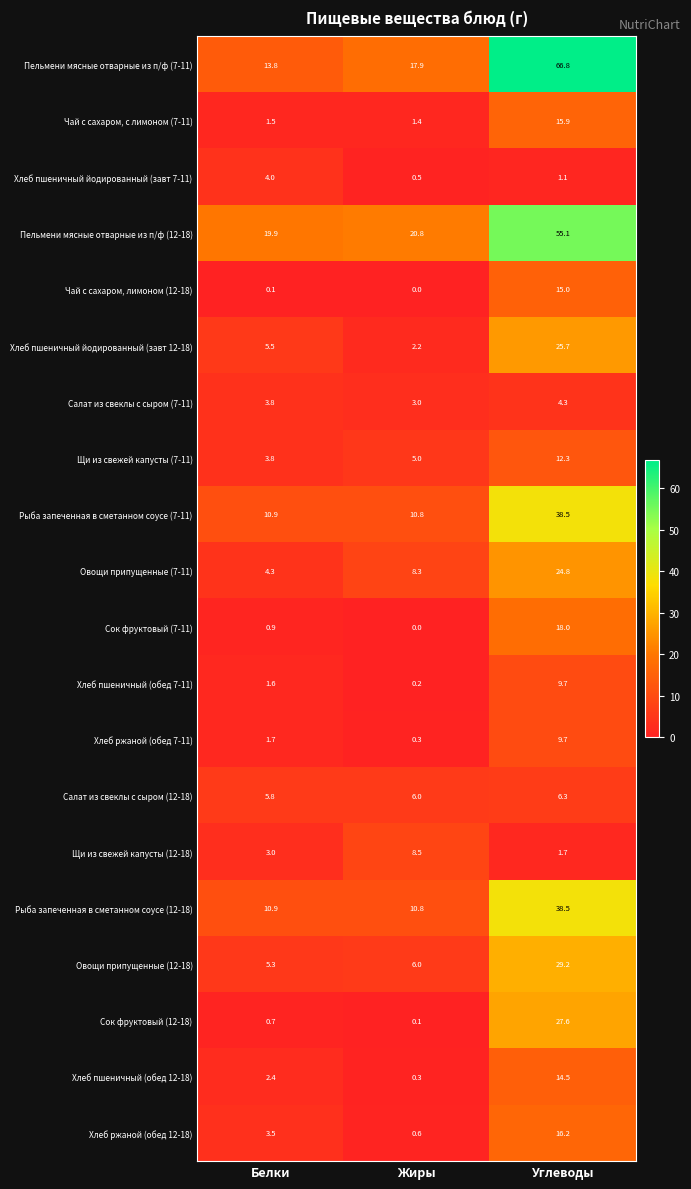

Read the Хлеб пшеничный (обед 12-18) value at Белки.

2.4